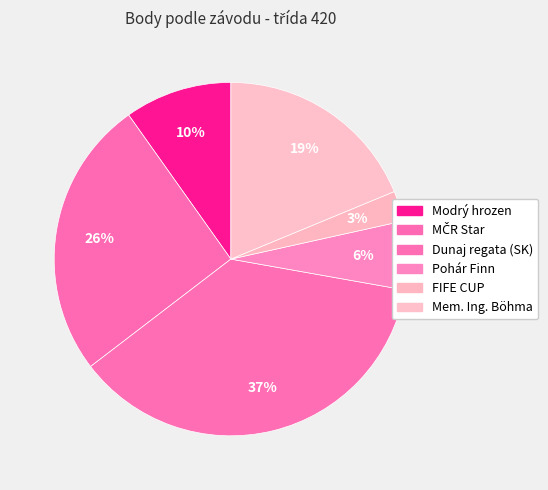

Is it true that Pohár Finn is 6% of the pie?

True